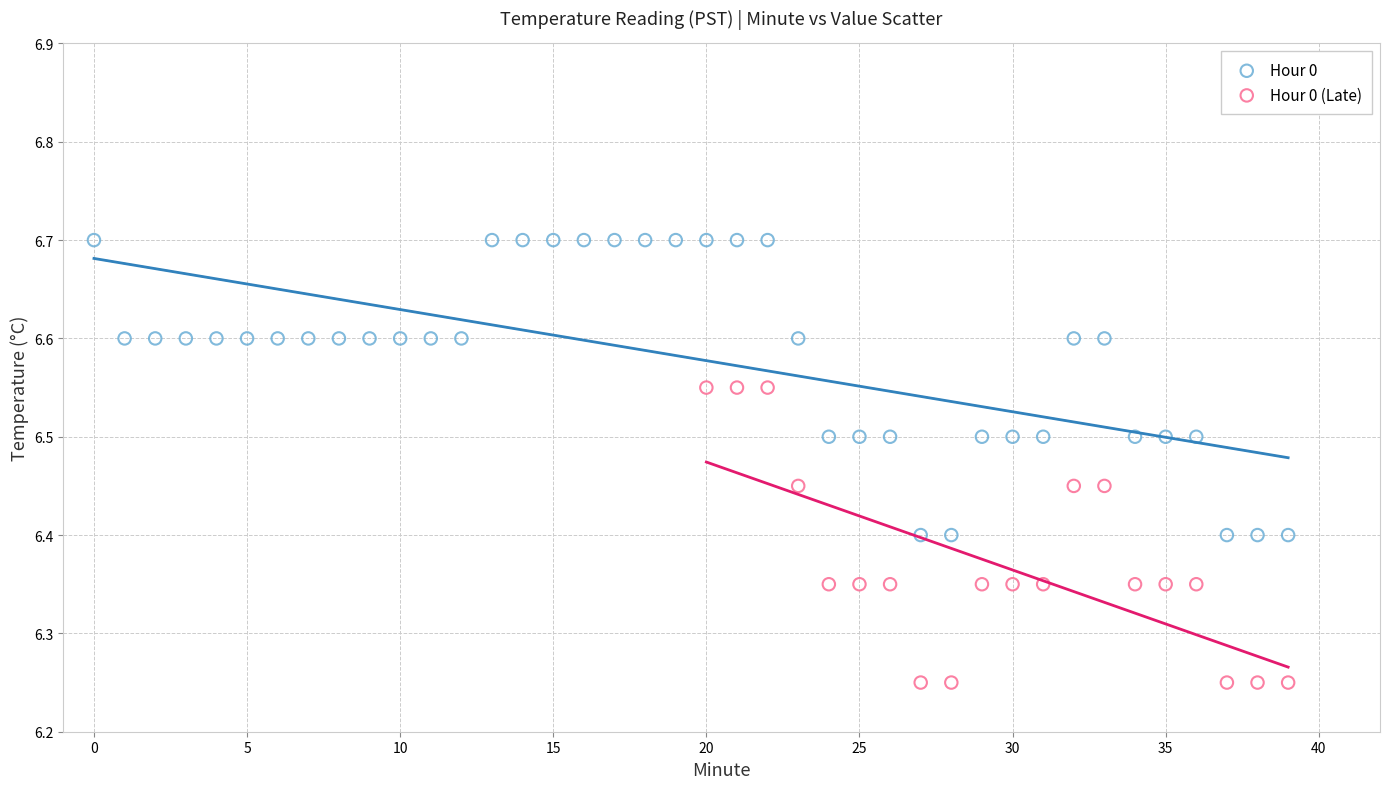

Which series reaches the maximum Y coordinate?

Hour 0